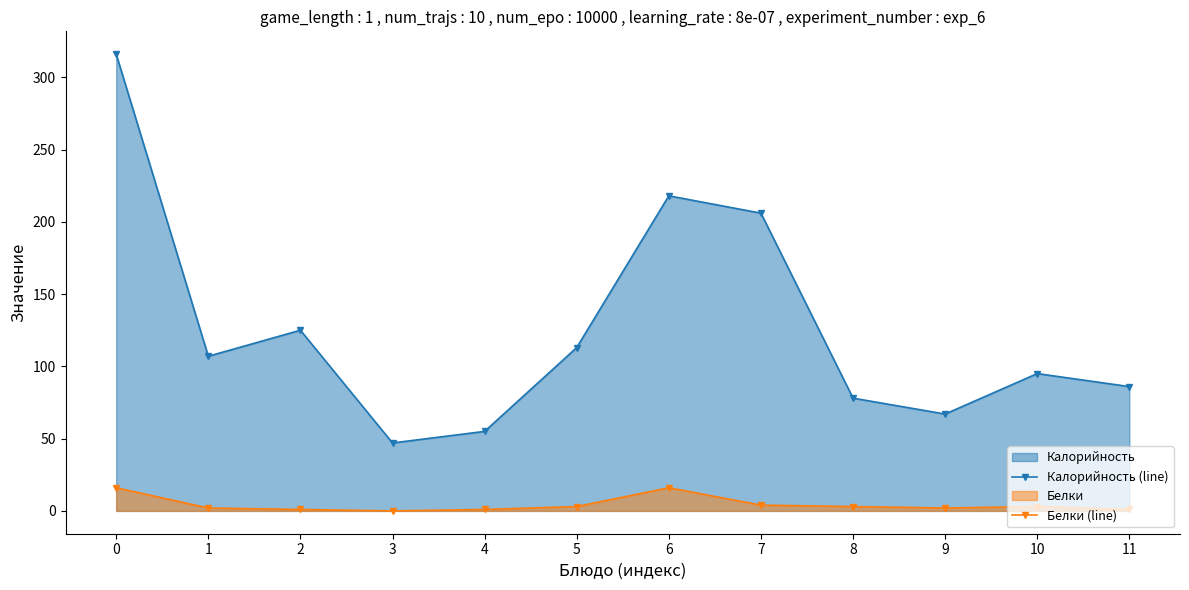

How many interior local peaks does the Калорийность (line) series have?

3